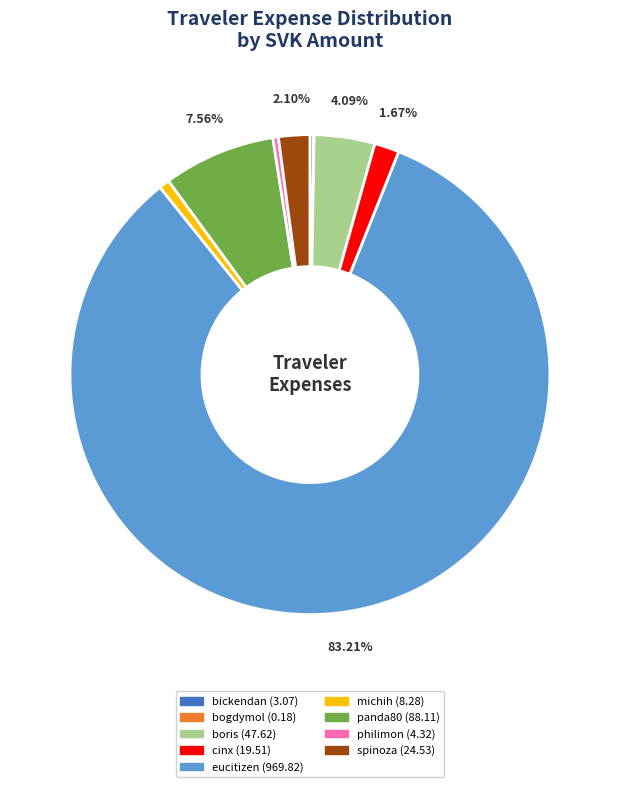

Is the sum of spinoza and cinx greater than half?

No